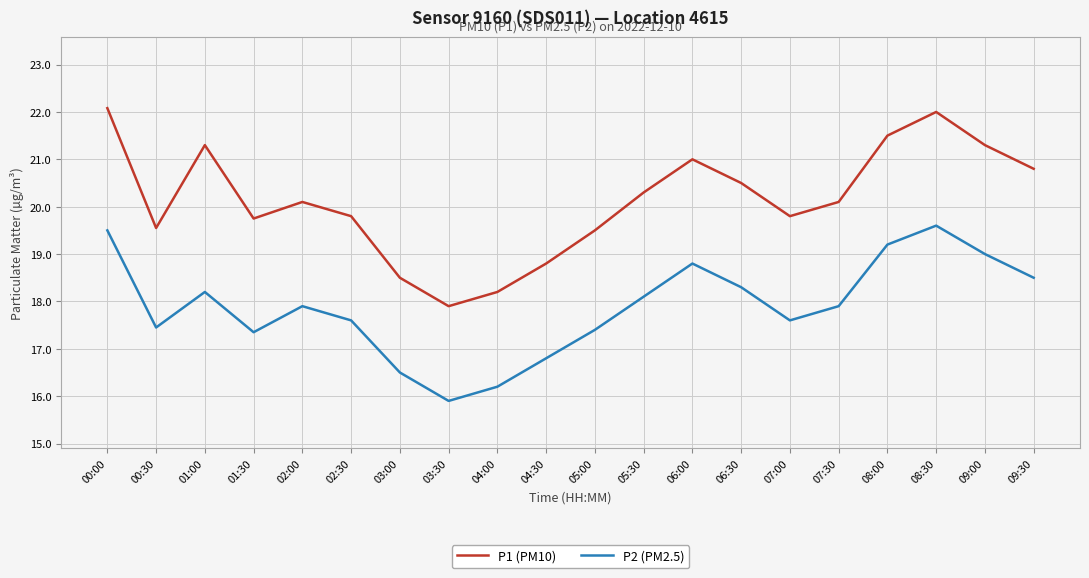

At 02:30, list the series in order from largest to smallest.

P1 (PM10), P2 (PM2.5)